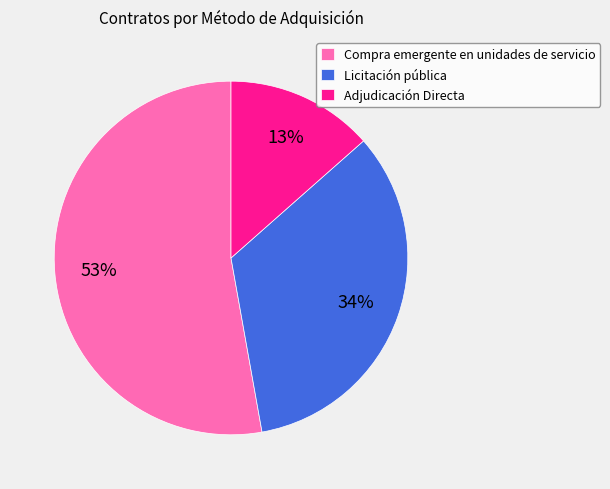

Is it true that Licitación pública is 34% of the pie?

True